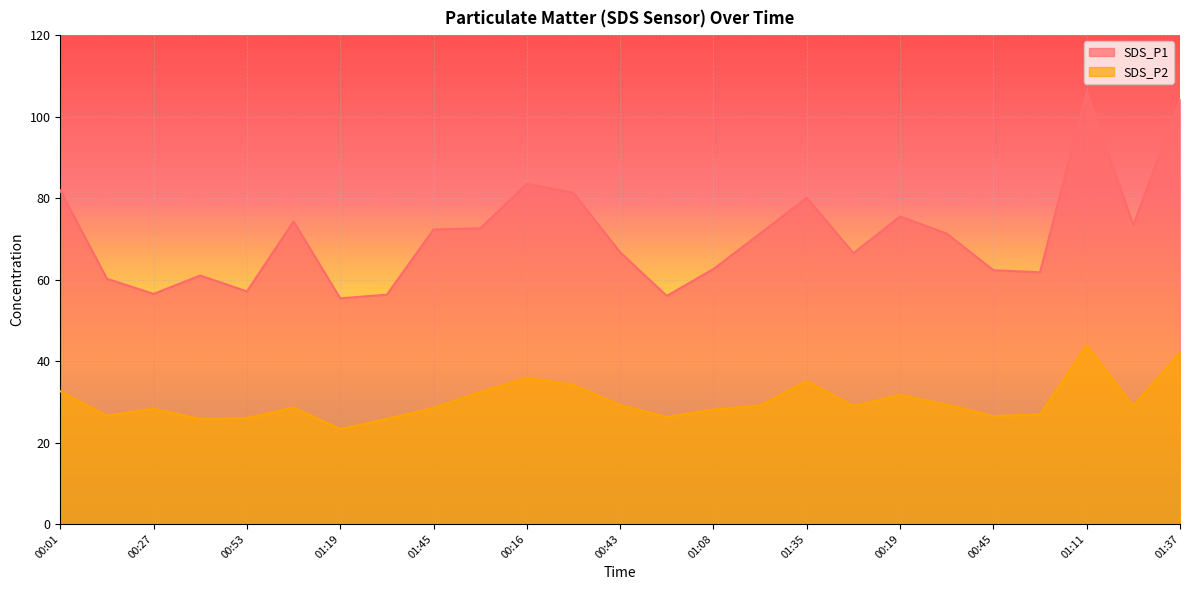

Which has a higher value, 00:40 or 01:08?

01:08